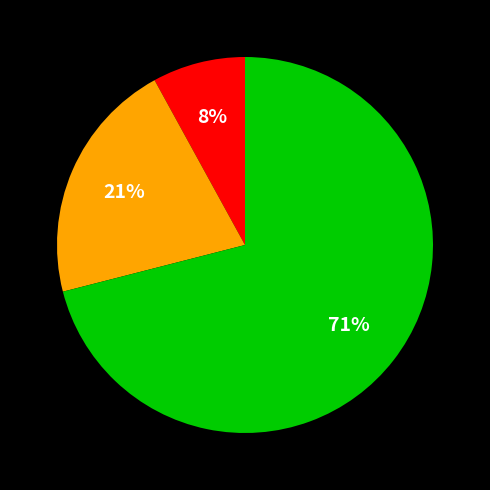

Is there any slice that represents more than half of the pie?

Yes